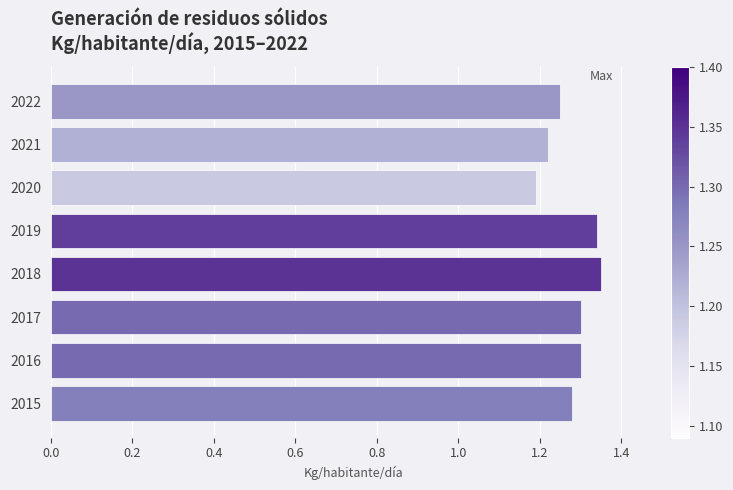

What is the ratio of the value at 2020 to the value at 2017?

0.9